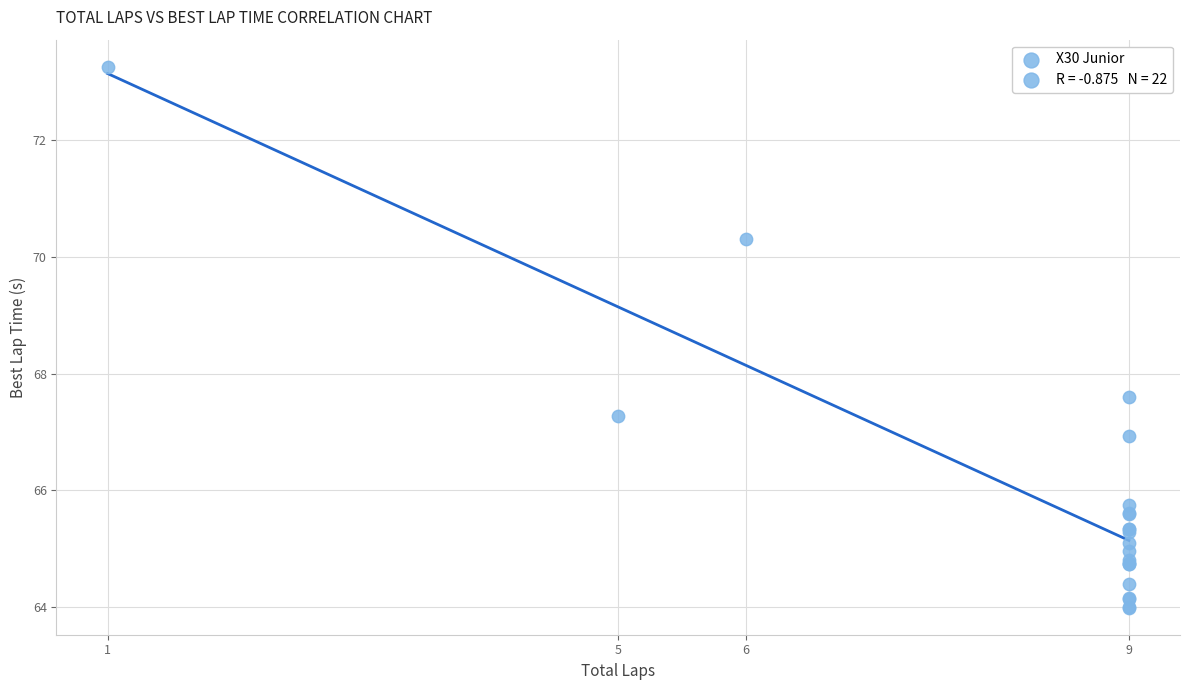

What Y value in the scatter plot is closest to 68?

67.6